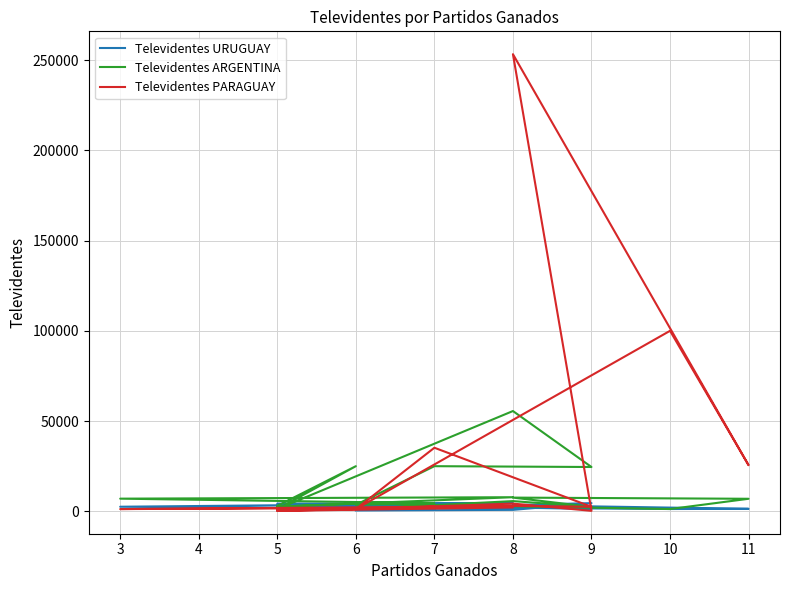

List the series in order of their peak value, lowest first.

Televidentes URUGUAY, Televidentes ARGENTINA, Televidentes PARAGUAY